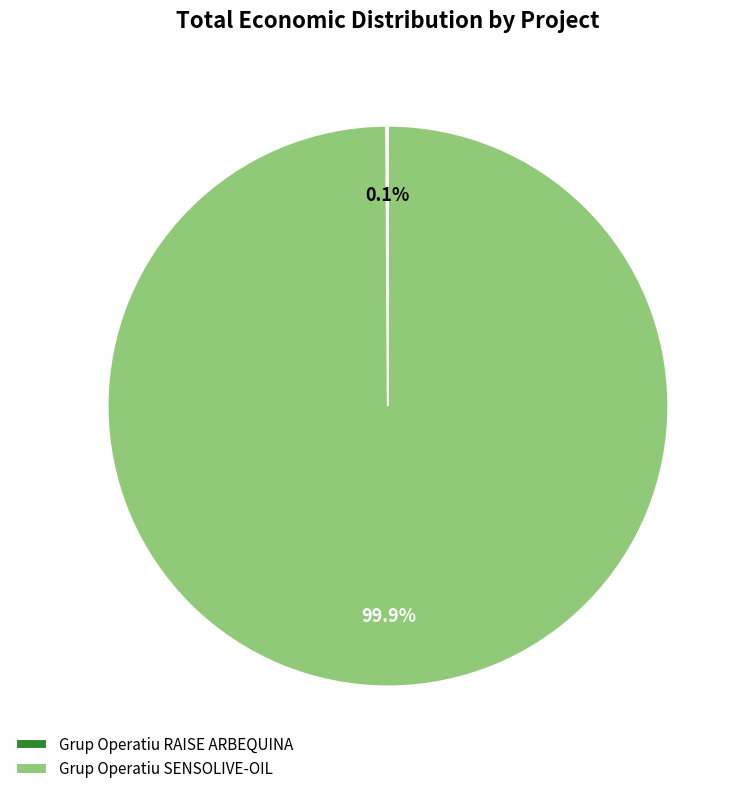

How much of the chart is everything except Grup Operatiu SENSOLIVE-OIL?

0.1%